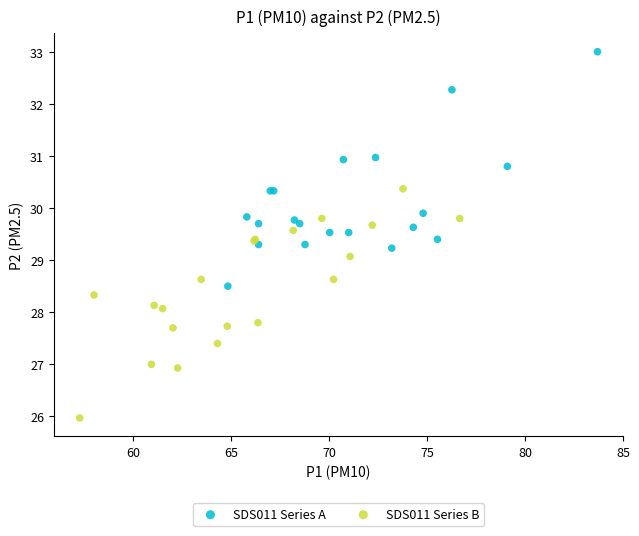

Which series reaches the minimum Y coordinate?

SDS011 Series B